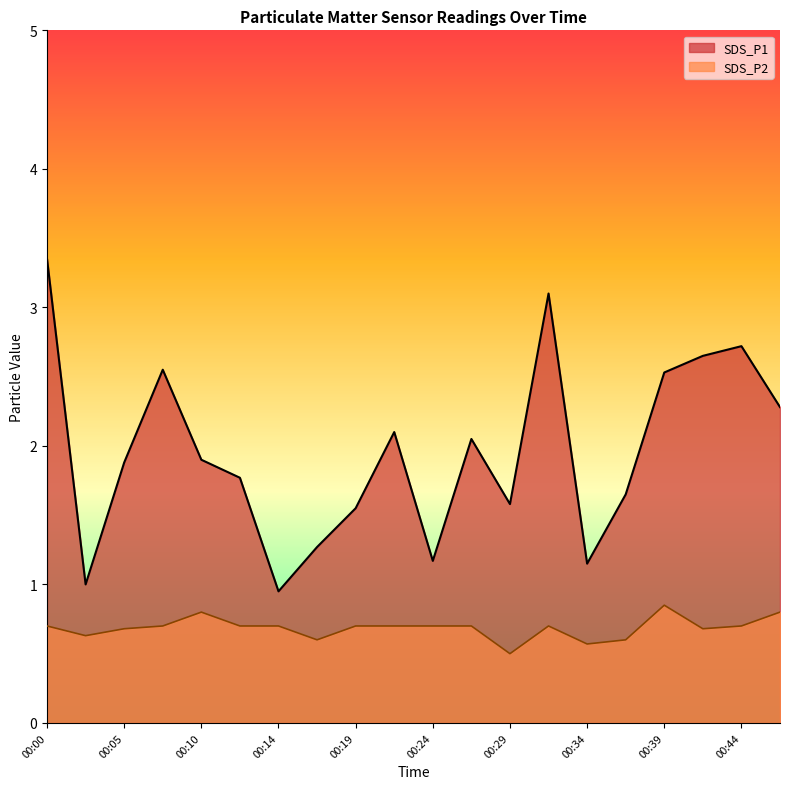

Rank the categories by SDS_P2 value from highest to lowest.

00:39, 00:10, 00:46, 00:00, 00:07, 00:12, 00:14, 00:19, 00:22, 00:24, 00:27, 00:32, 00:44, 00:05, 00:41, 00:02, 00:17, 00:36, 00:34, 00:29